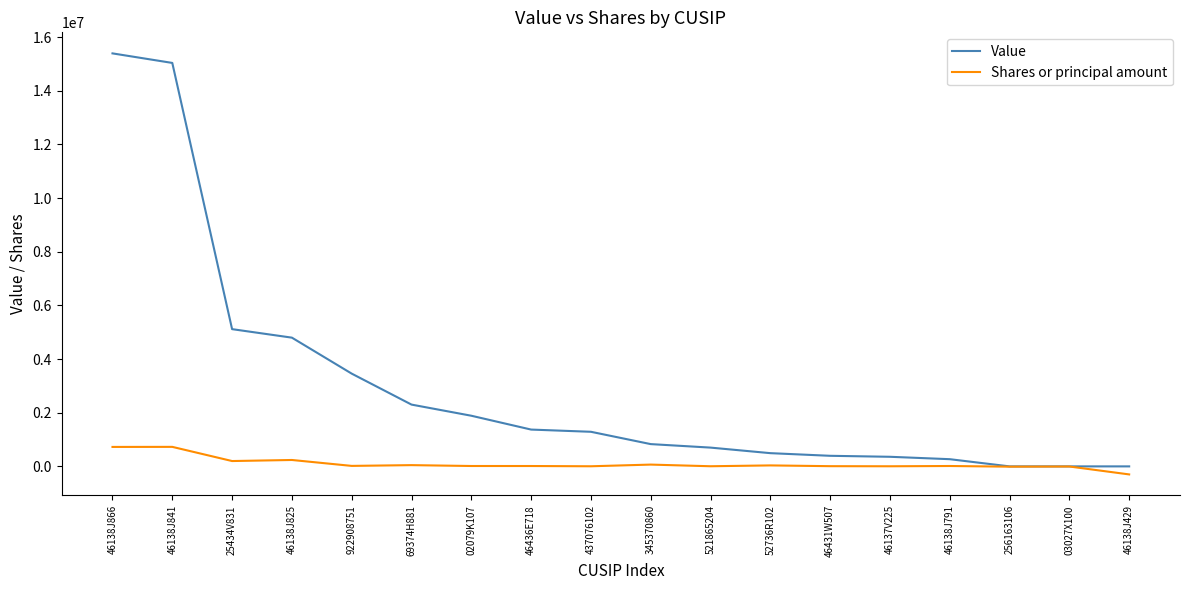

Count the number of categories in the chart.

18